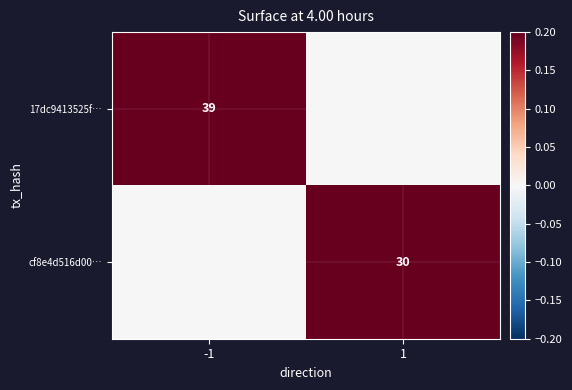

The 17dc9413525f… series shows 54 at -1. True or false?

False